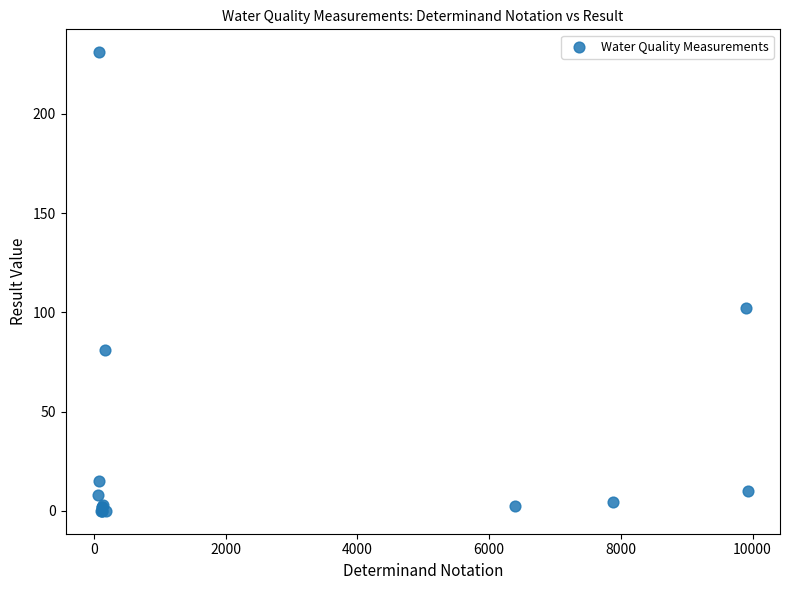

What Y value in the scatter plot is closest to 115?

102.0